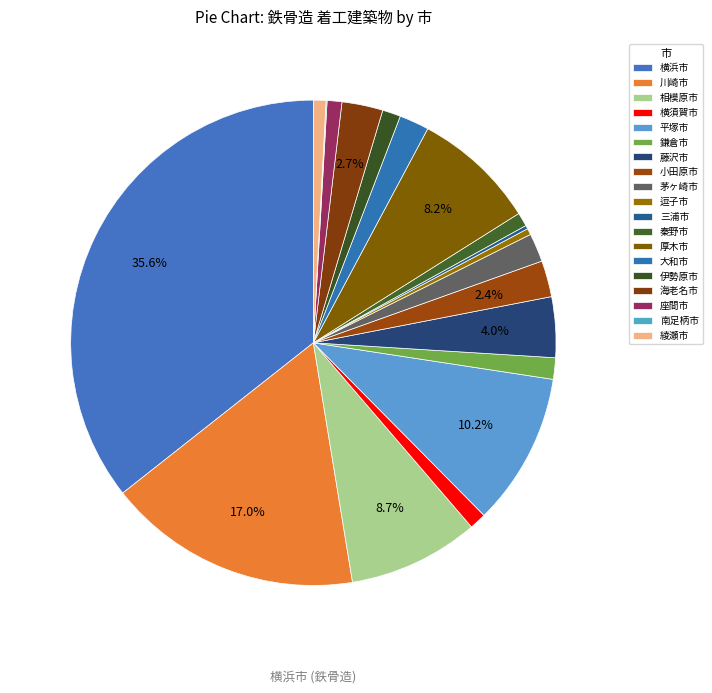

To the nearest percent, what is the average slice percentage?

5%